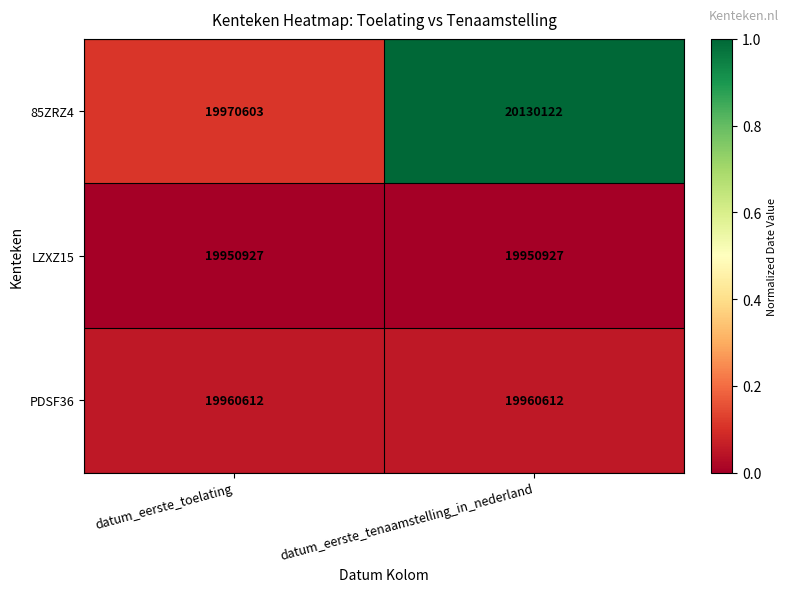

Which category has the highest value across all series?

datum_eerste_tenaamstelling_in_nederland